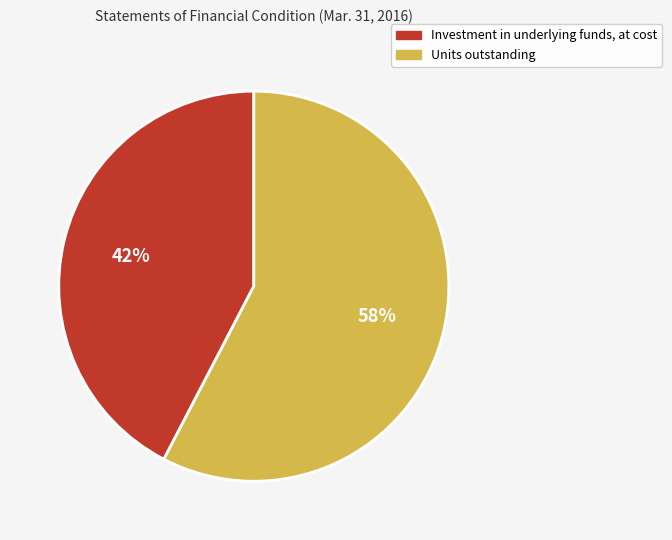

Which has a higher value, Investment in underlying funds, at cost or Units outstanding?

Units outstanding